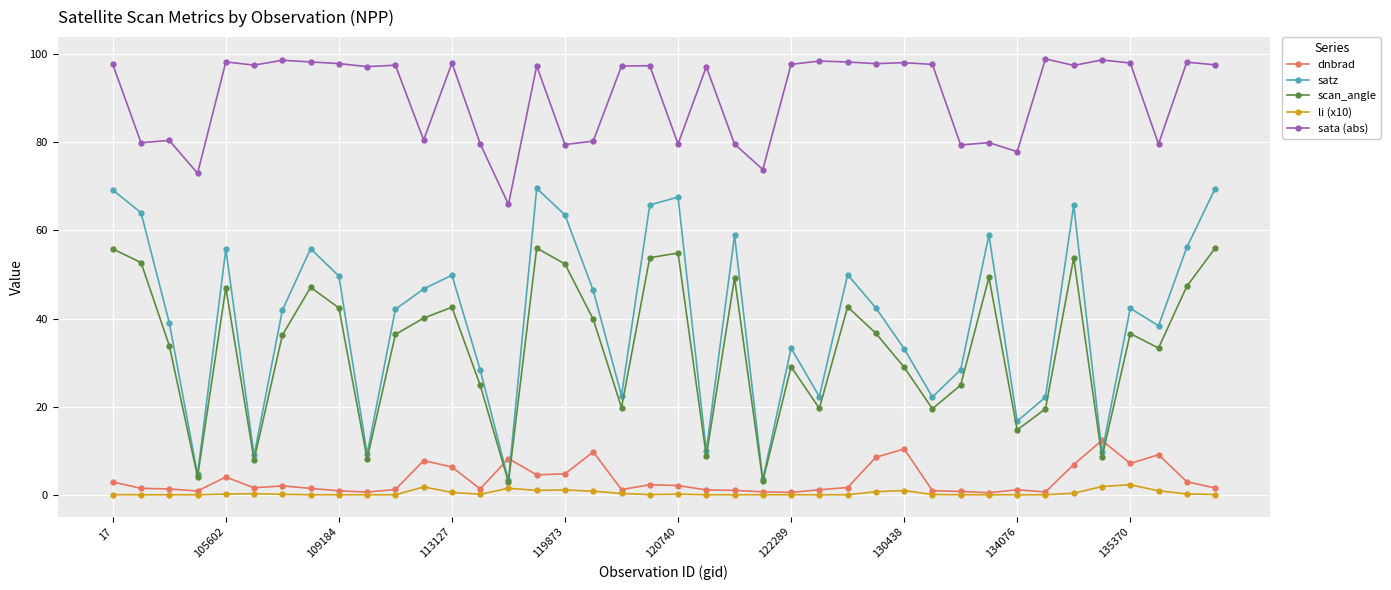

Which series has the largest total across all categories?

sata (abs)